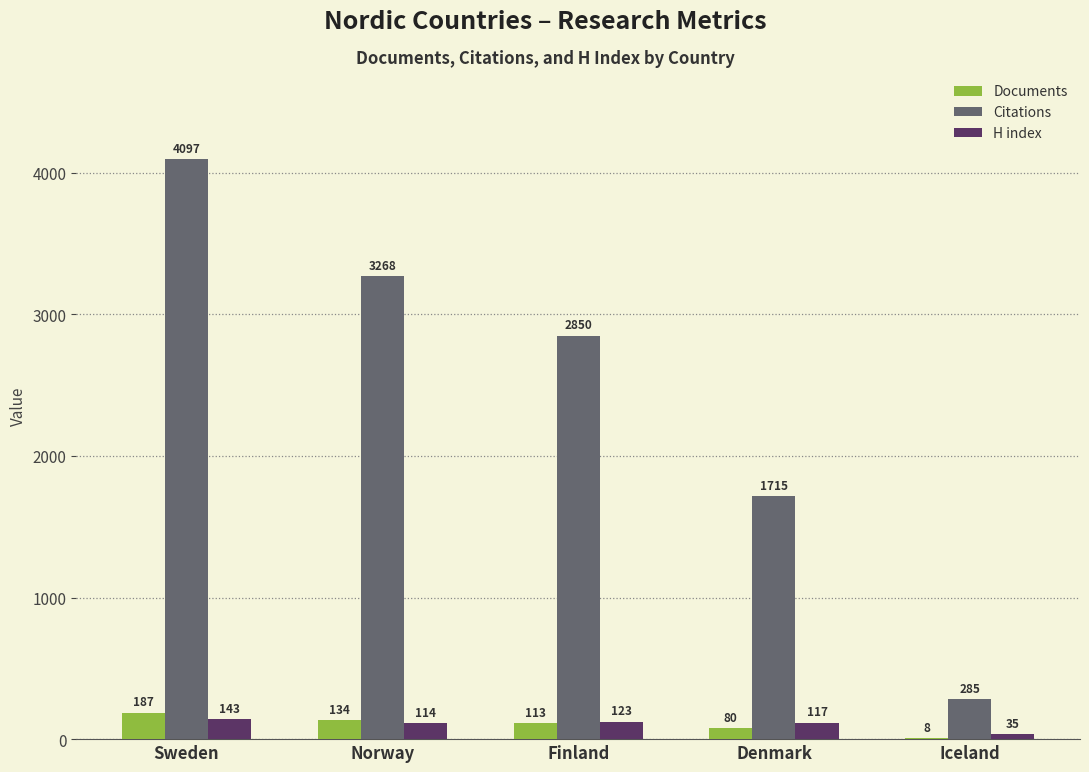

Count the number of data series in this chart.

3